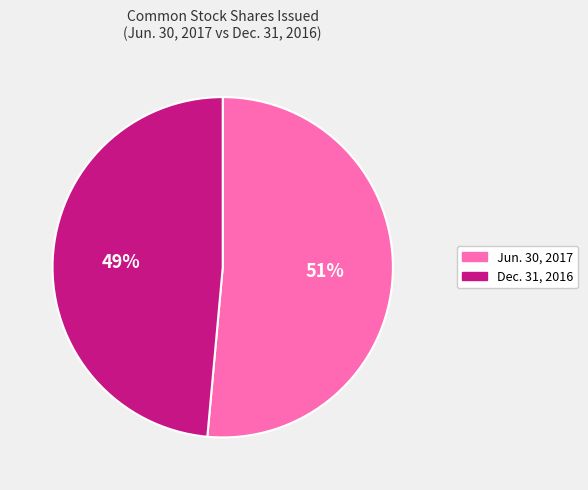

Does any single category account for the majority?

Yes